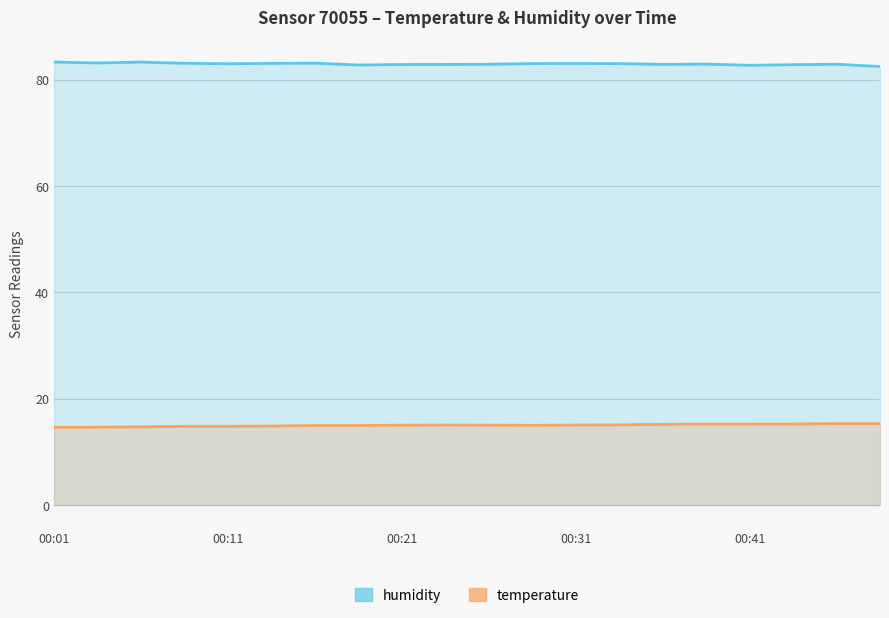

List the series in order of their overall mean, lowest first.

temperature, humidity